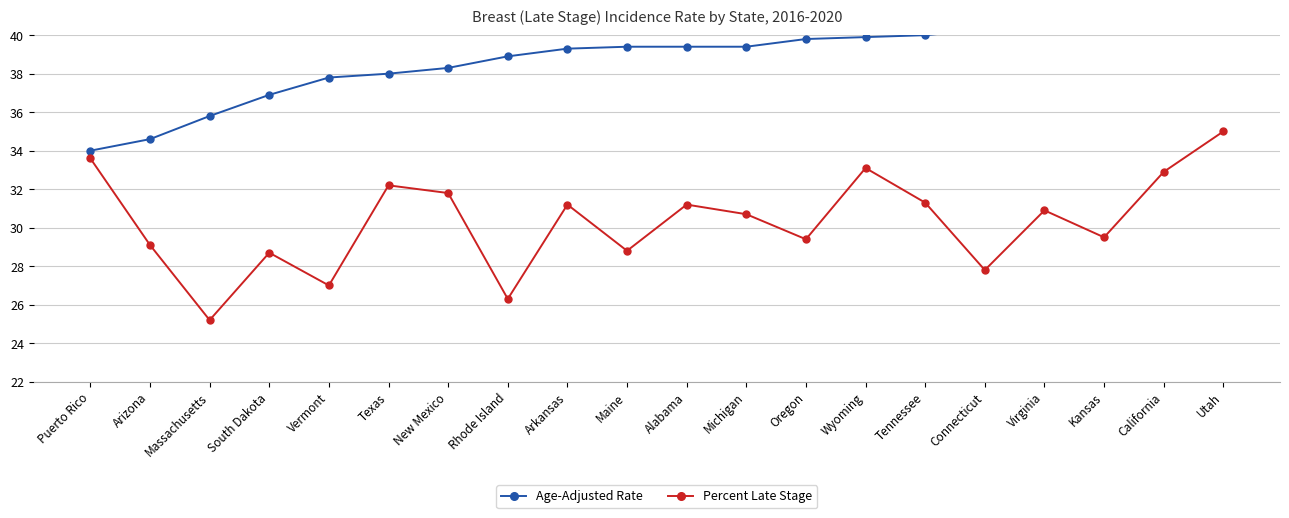

Count the number of data series in this chart.

2